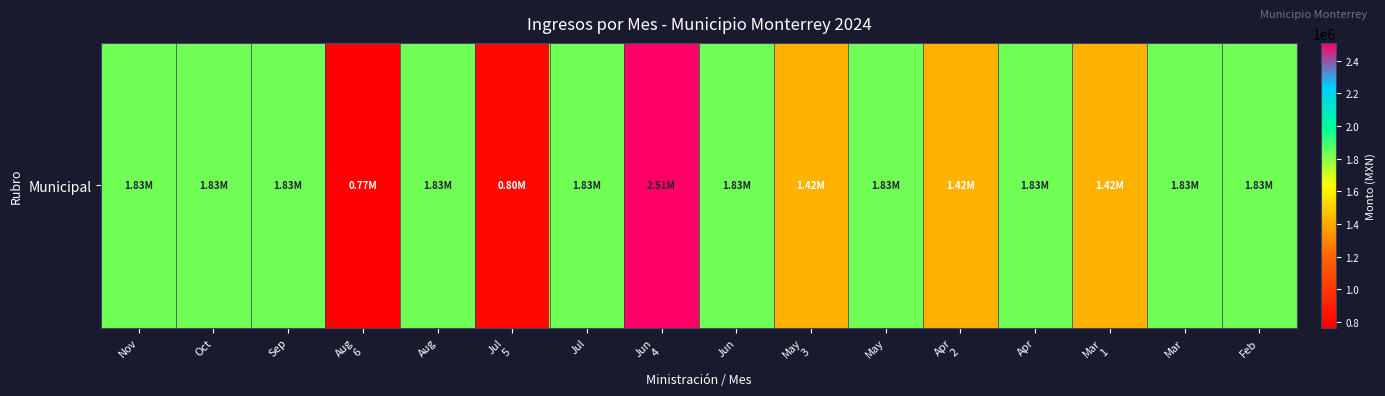

Rank the categories by value from highest to lowest.

Jun
4, Nov, Oct, Sep, Aug, Jul, Jun, May, Apr, Mar, Feb, May
3, Apr
2, Mar
1, Jul
5, Aug
6